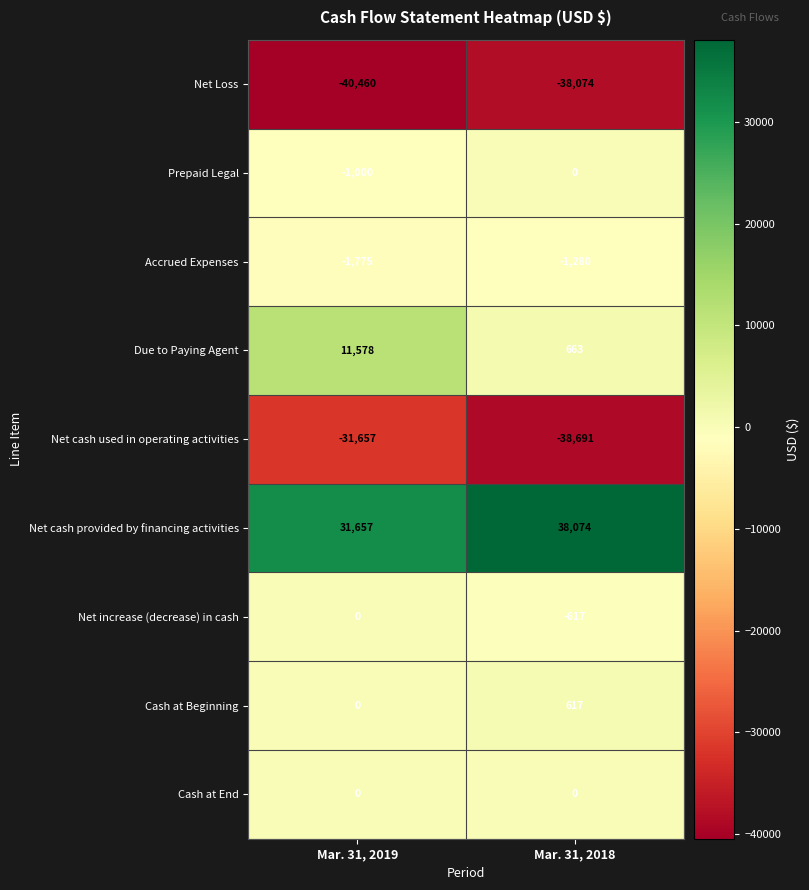

How many values in the Net increase (decrease) in cash series are below 0?

1